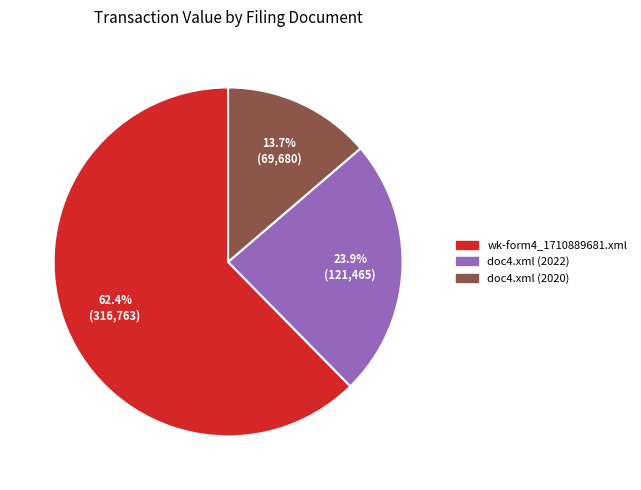

The doc4.xml (2020) slice represents 24% of the pie. True or false?

False